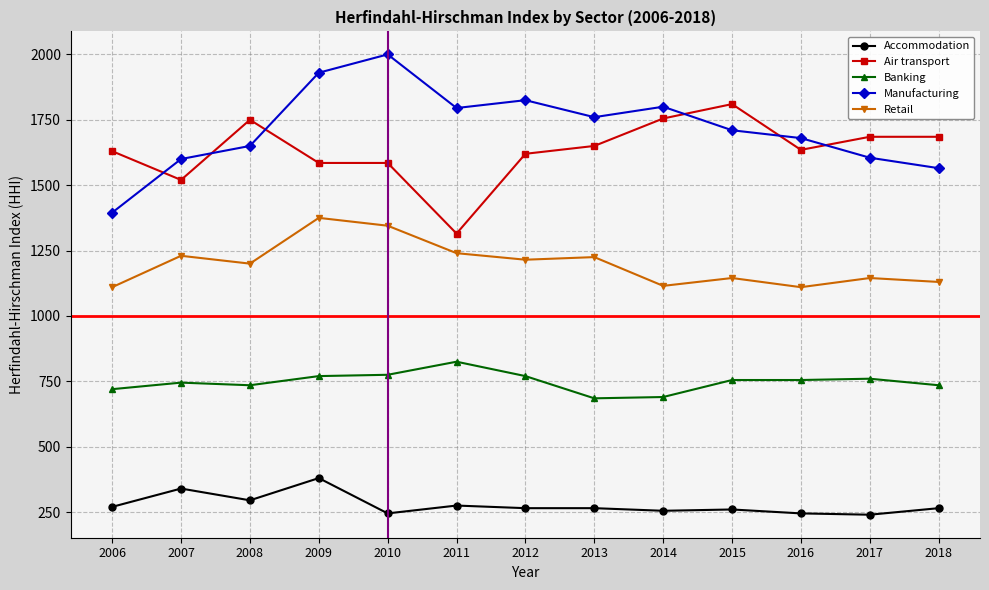

What is the sum of all Air transport values?

21225